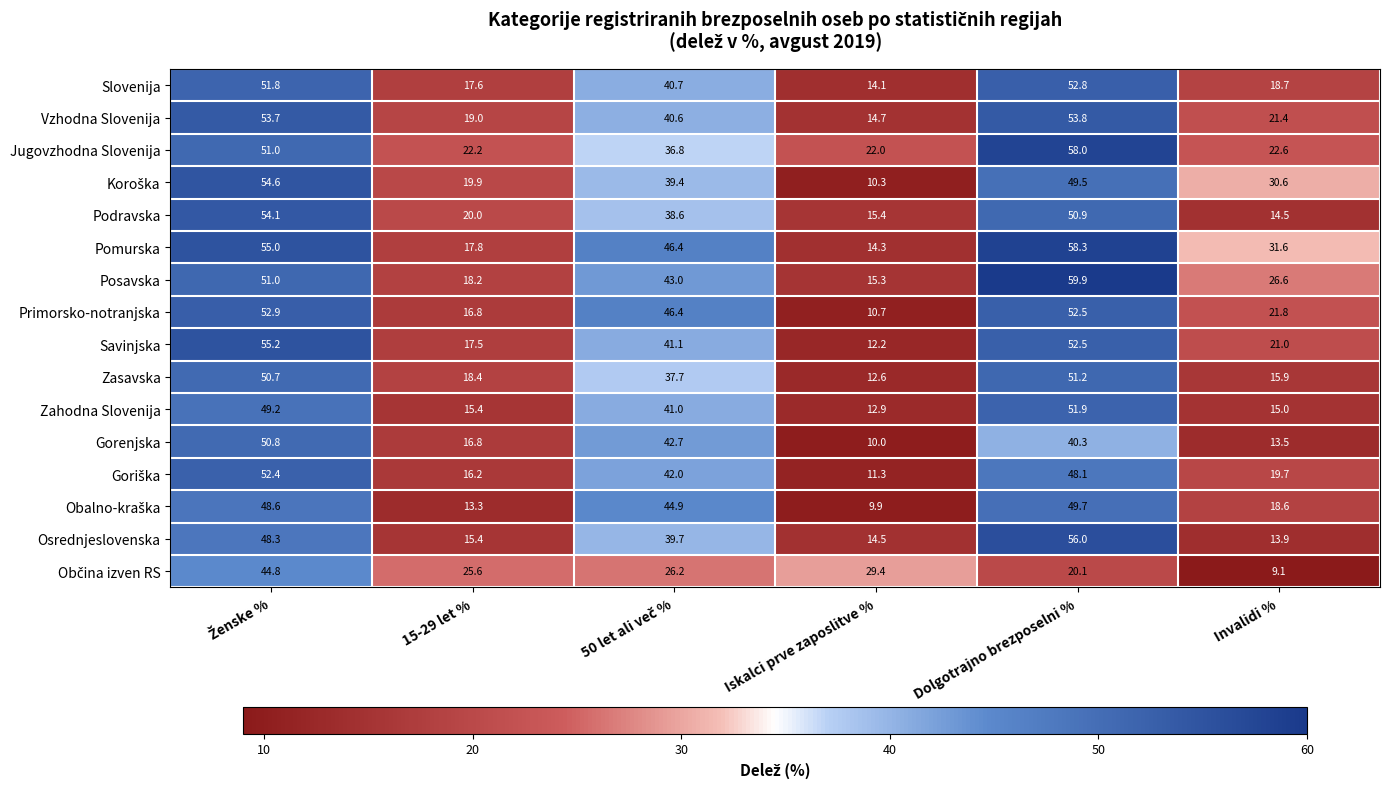

What is the total value across all series at Iskalci prve zaposlitve %?

229.6